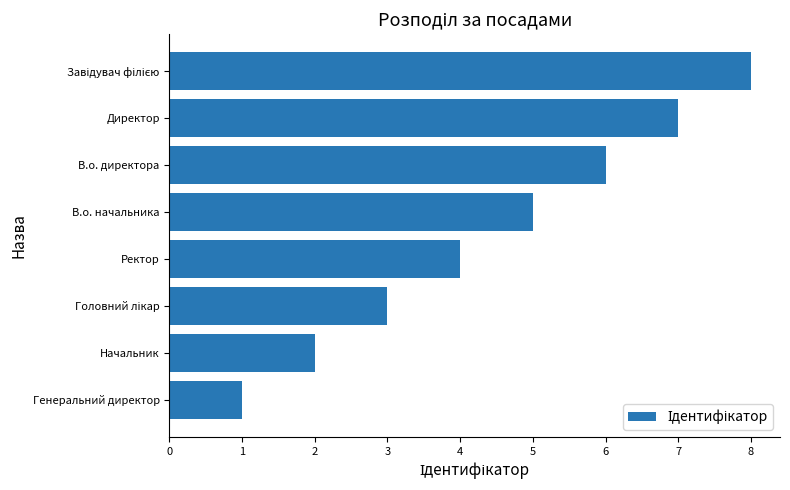

What is the difference between the maximum and second lowest values?

6